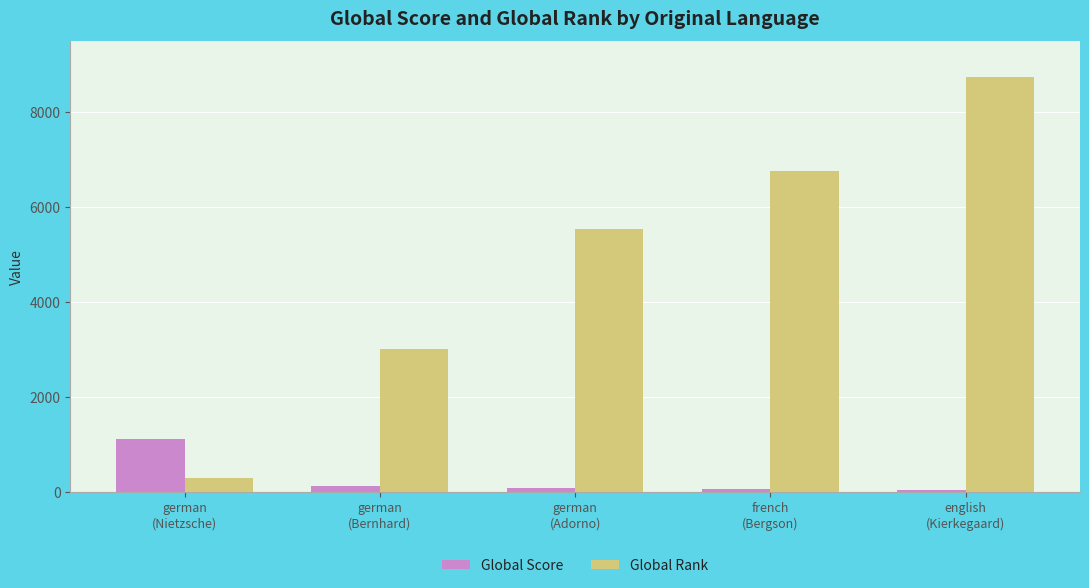

Between german
(Nietzsche) and german
(Bernhard), which series saw the biggest shift?

Global Rank